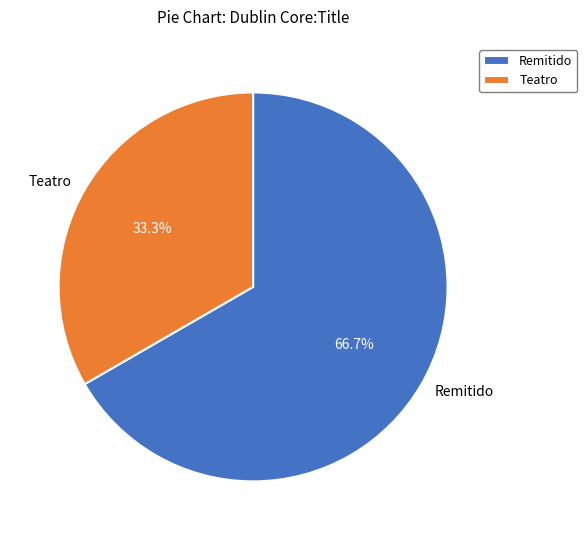

Count the number of slices in the pie.

2